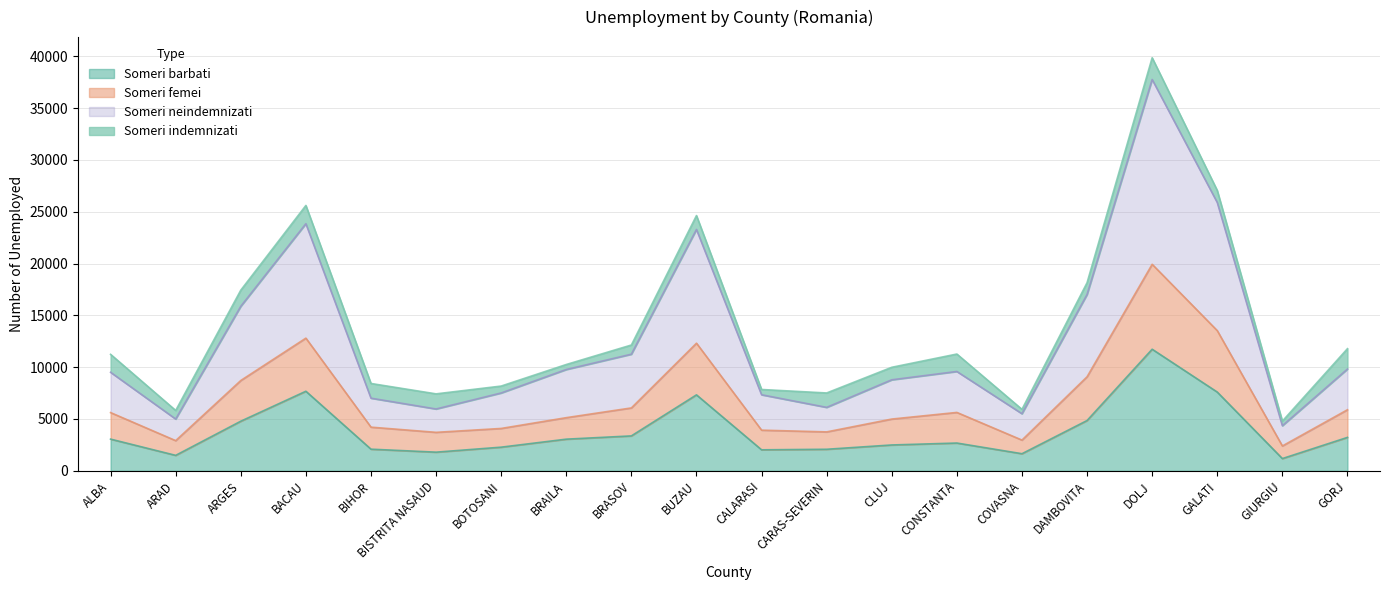

Between CLUJ and GALATI, which series saw the biggest shift?

Someri neindemnizati